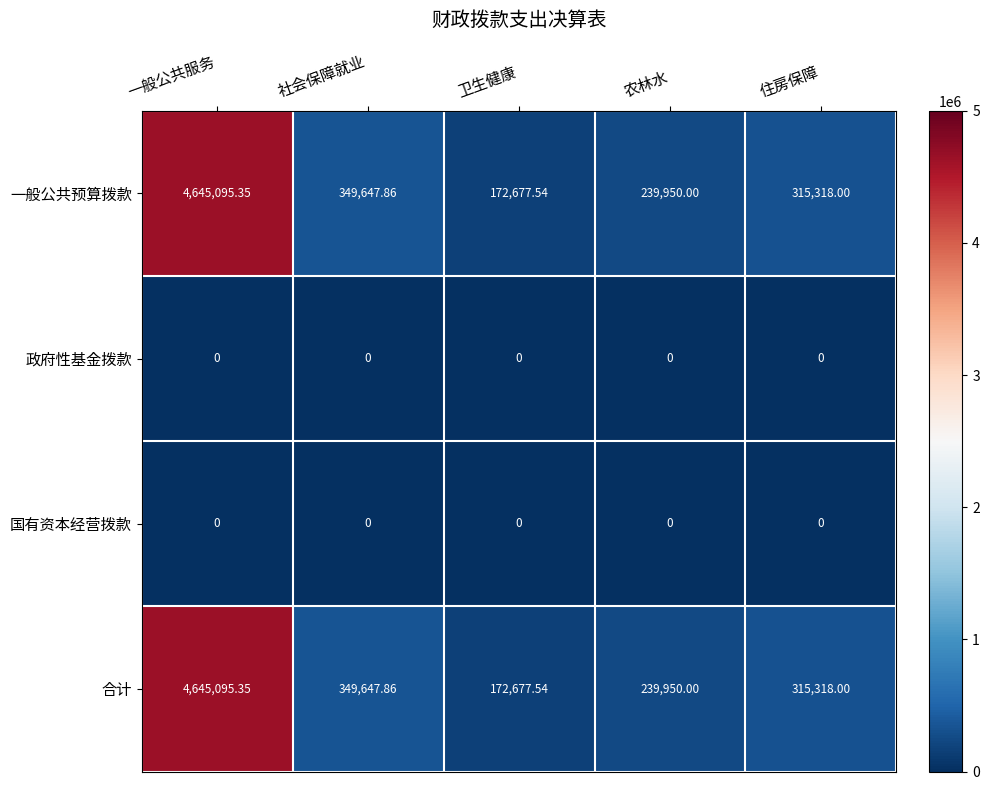

Where does the 一般公共预算拨款 series first go above 315318?

一般公共服务